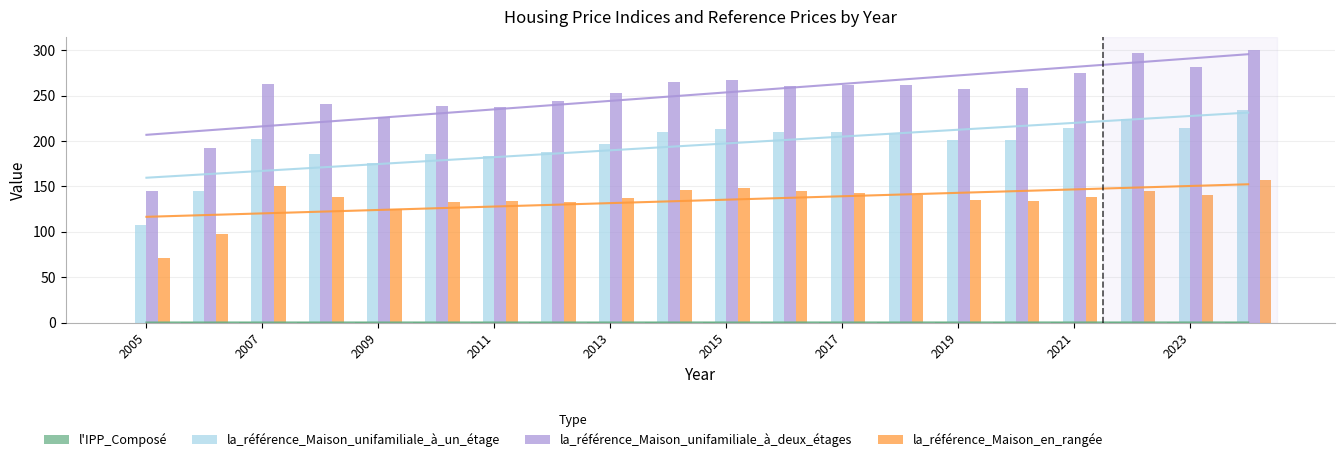

What is the sum of all l'IPP_Composé values?

1.1